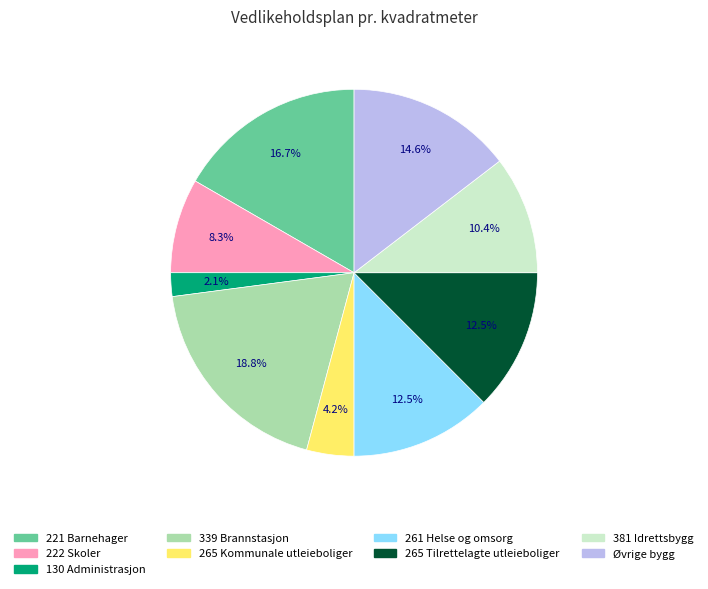

Approximately how many times larger is the value at 222 Skoler compared to 265 Kommunale utleieboliger?

2.0